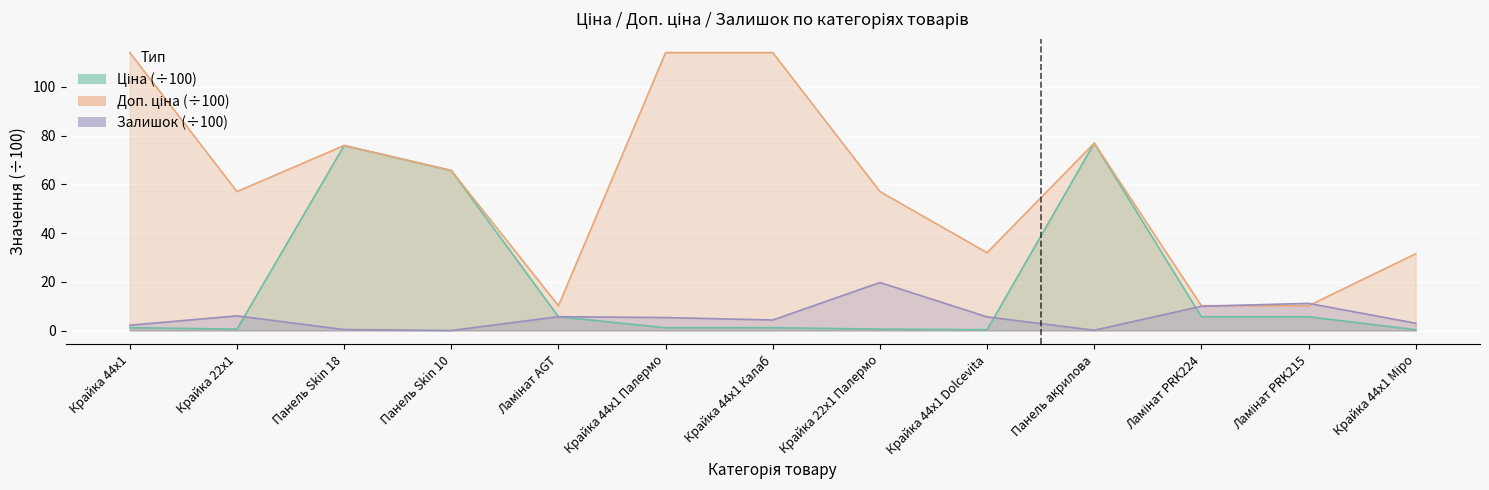

The Залишок series shows 0.4 at Панель Skin 18. True or false?

True